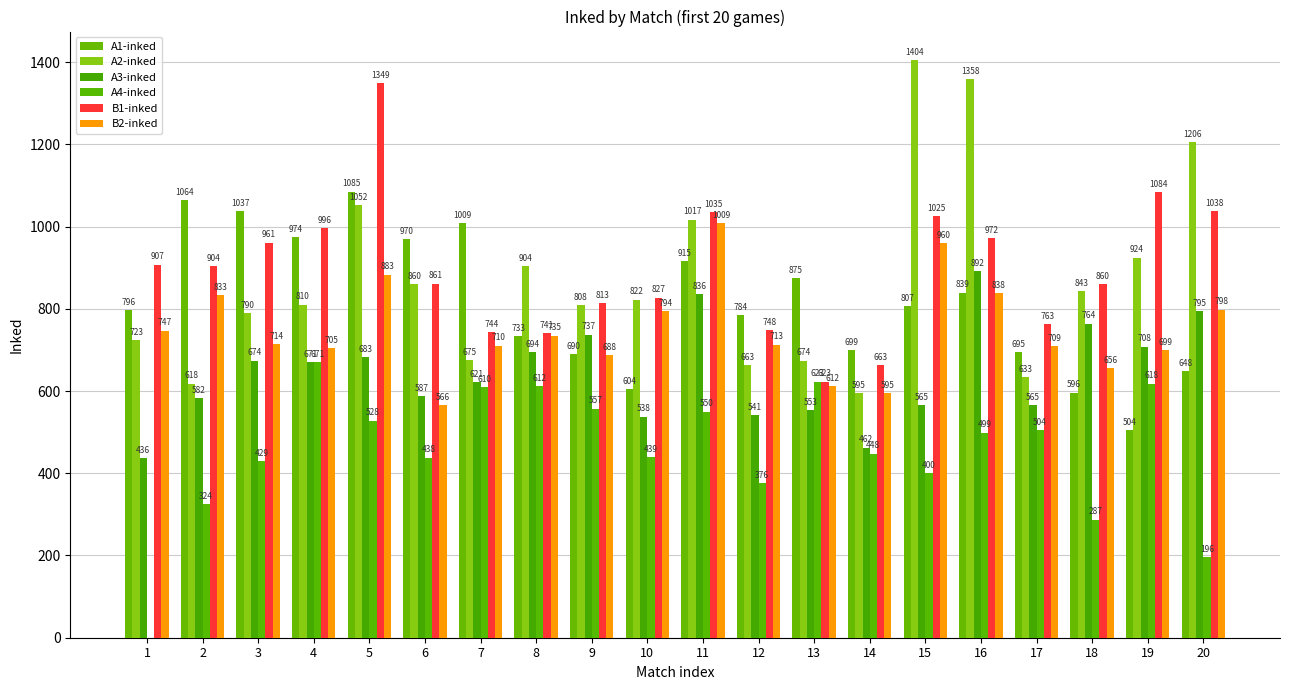

Does the chart contain stacked bars?

No